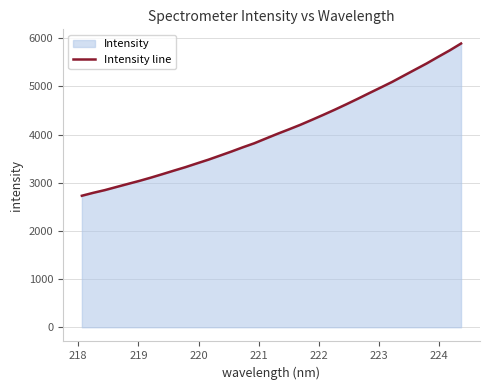

What is the greatest value displayed?

5890.7